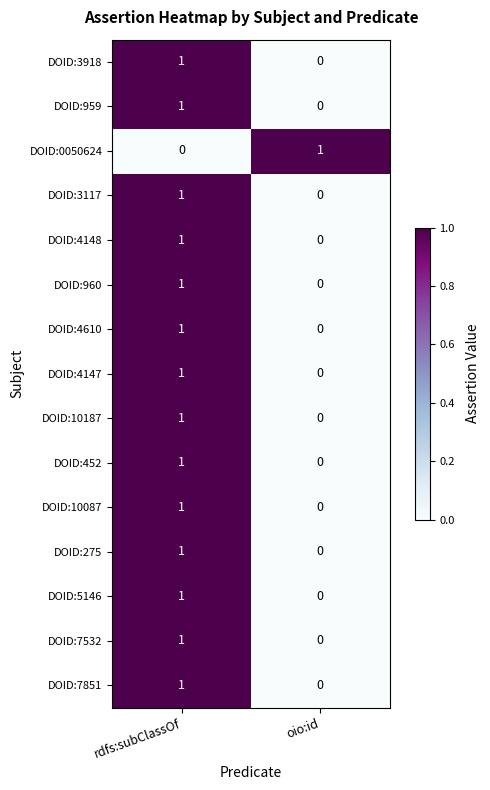

Is the value of DOID:4147 at rdfs:subClassOf greater than the value of DOID:960 at oio:id?

Yes